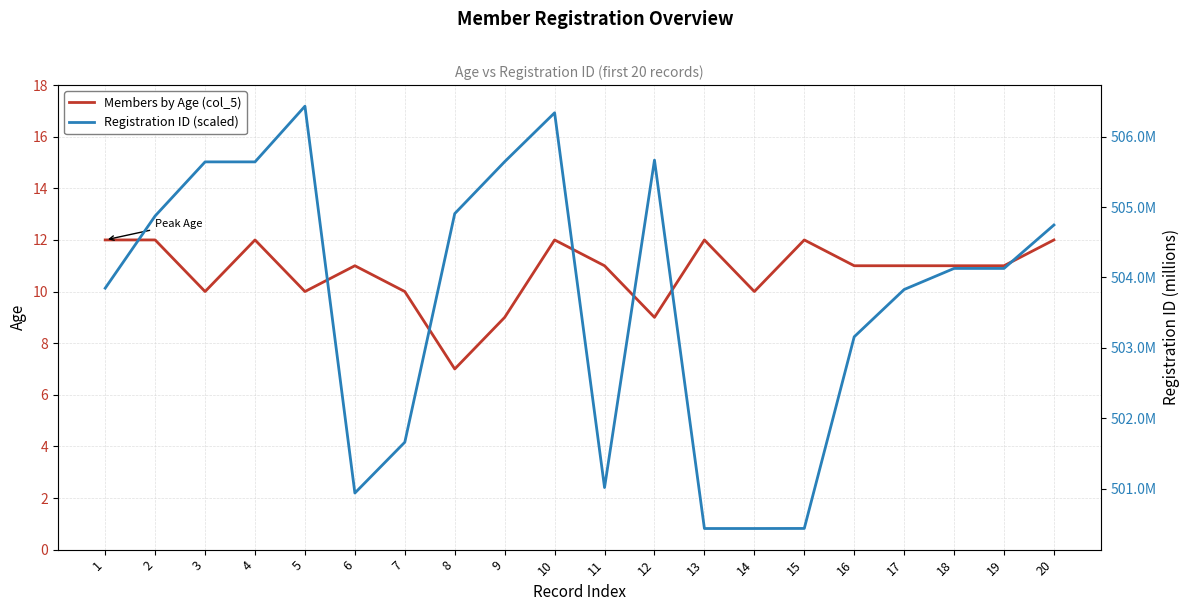

How many interior local valleys does the Registration ID (scaled) series have?

3